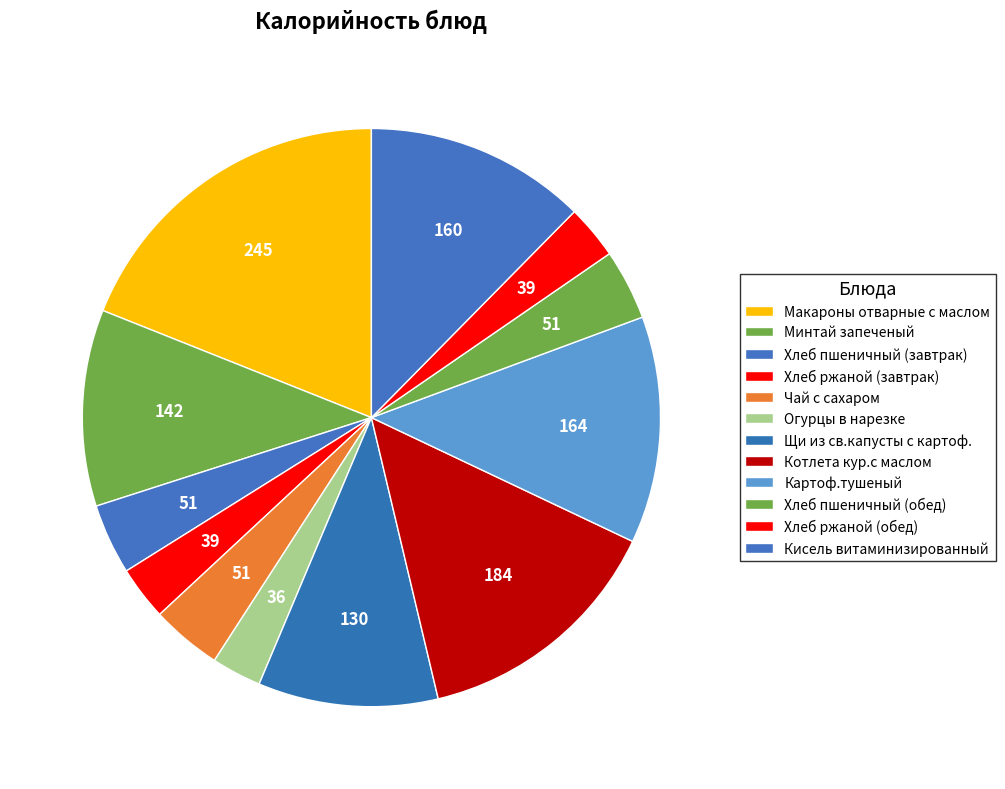

How many slices are in this pie chart?

12